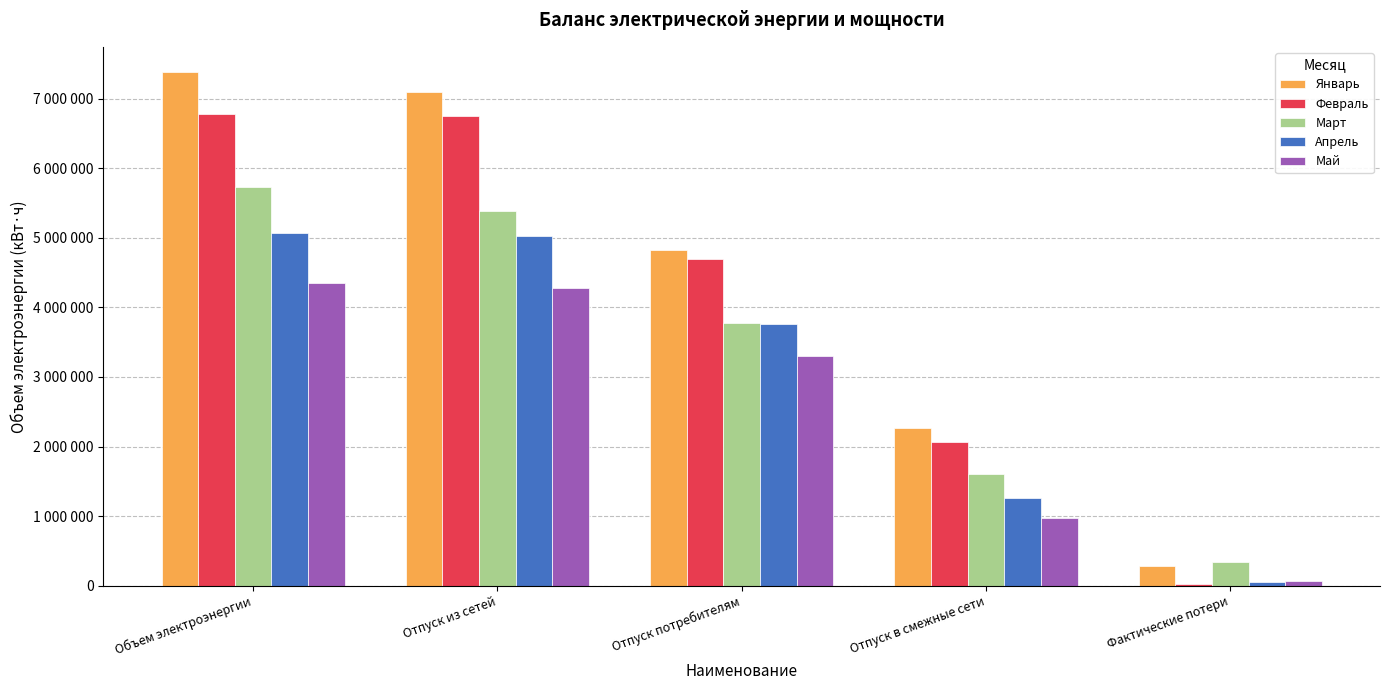

Rank the categories by Январь value from highest to lowest.

Объем электроэнергии, Отпуск из сетей, Отпуск потребителям, Отпуск в смежные сети, Фактические потери